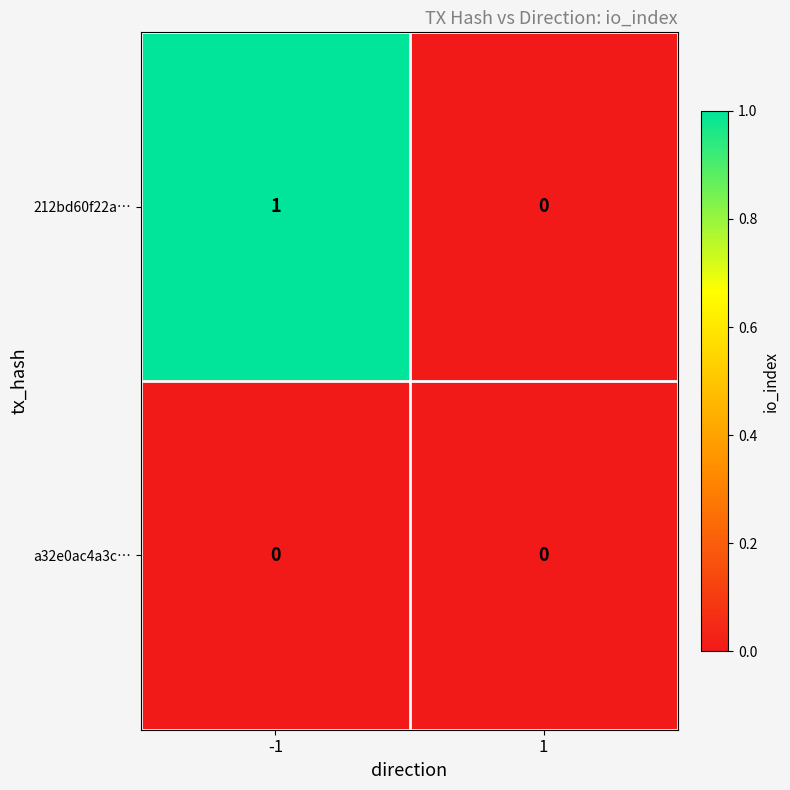

At which category is the sum across all series the highest?

-1